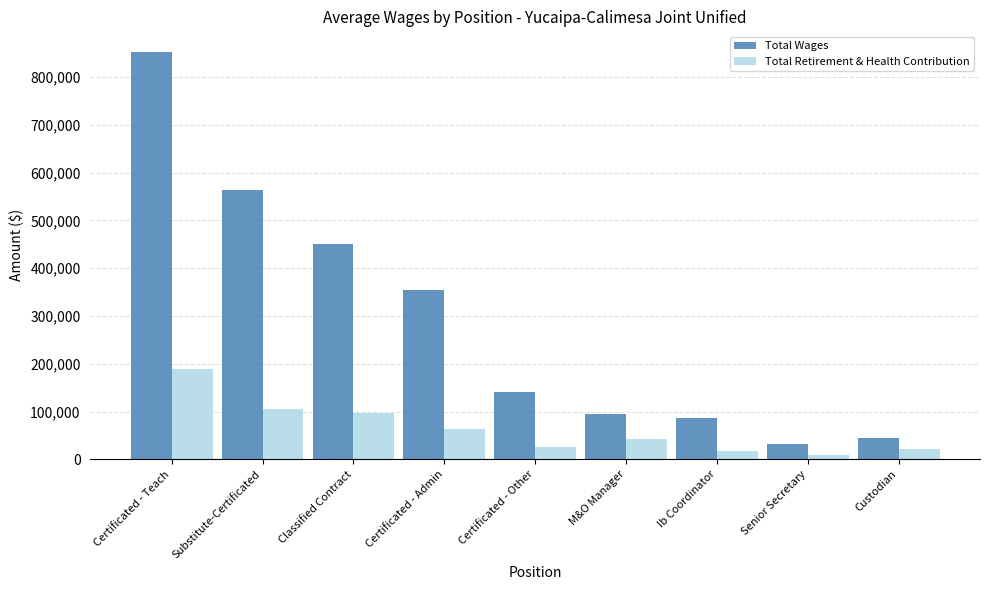

True or false: Total Retirement & Health Contribution has a value of 33315 at Certificated - Admin.

False